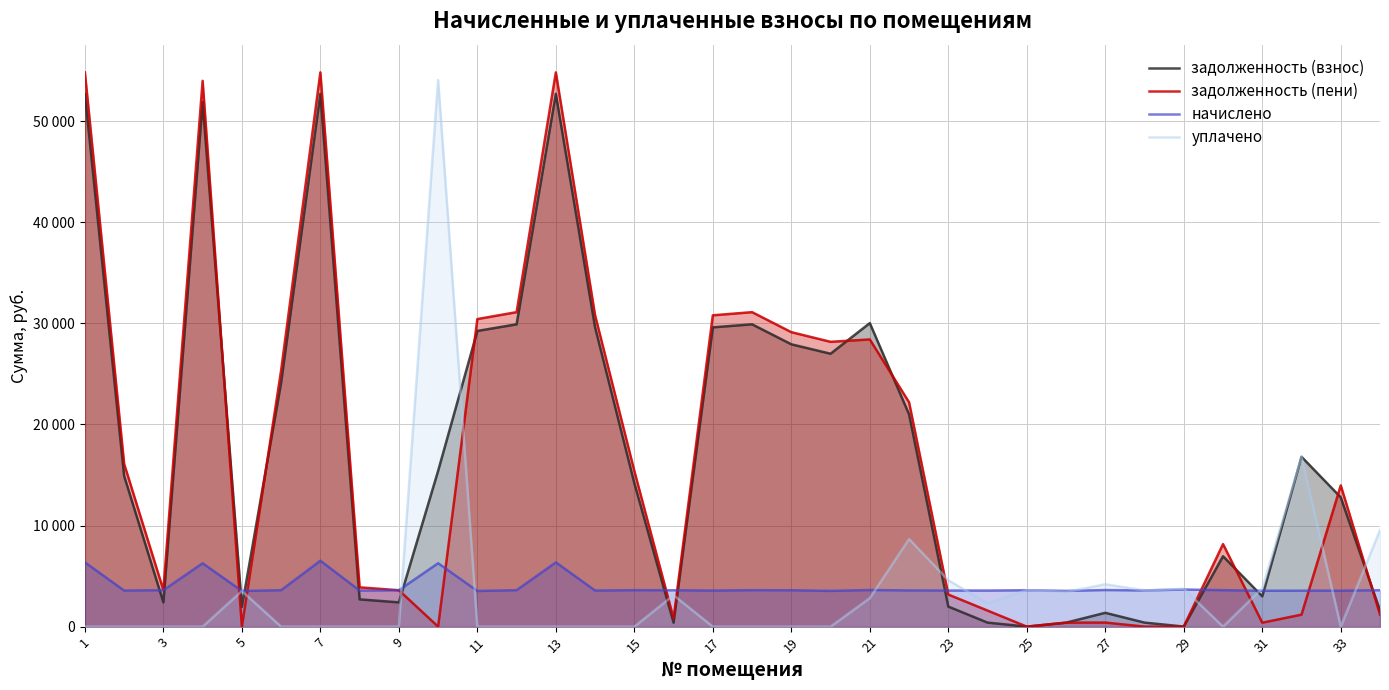

The value of задолженность (пени) at 23 is 5019.0. True or false?

False